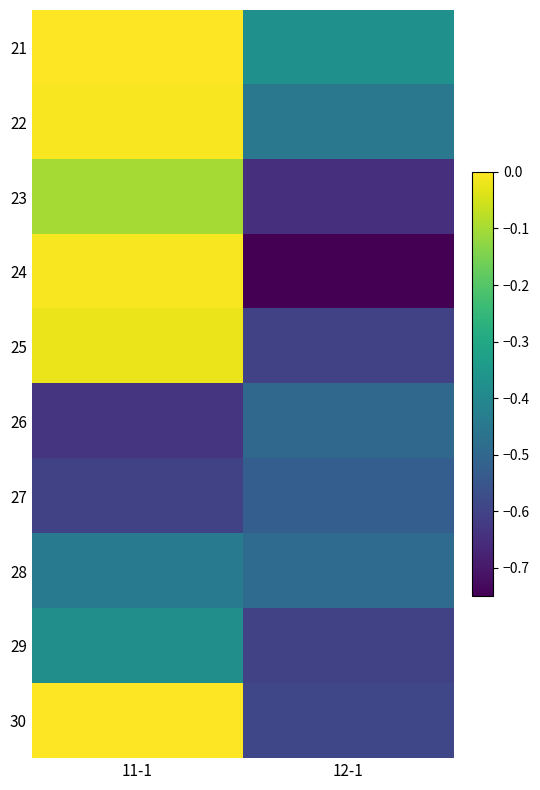

Reading left to right, list all the values displayed in this chart.

21: 11-1=0.0	12-1=-0.4
22: 11-1=-0.0	12-1=-0.5
23: 11-1=-0.1	12-1=-0.6
24: 11-1=-0.0	12-1=-0.8
25: 11-1=-0.0	12-1=-0.6
26: 11-1=-0.6	12-1=-0.5
27: 11-1=-0.6	12-1=-0.5
28: 11-1=-0.4	12-1=-0.5
29: 11-1=-0.4	12-1=-0.6
30: 11-1=0.0	12-1=-0.6